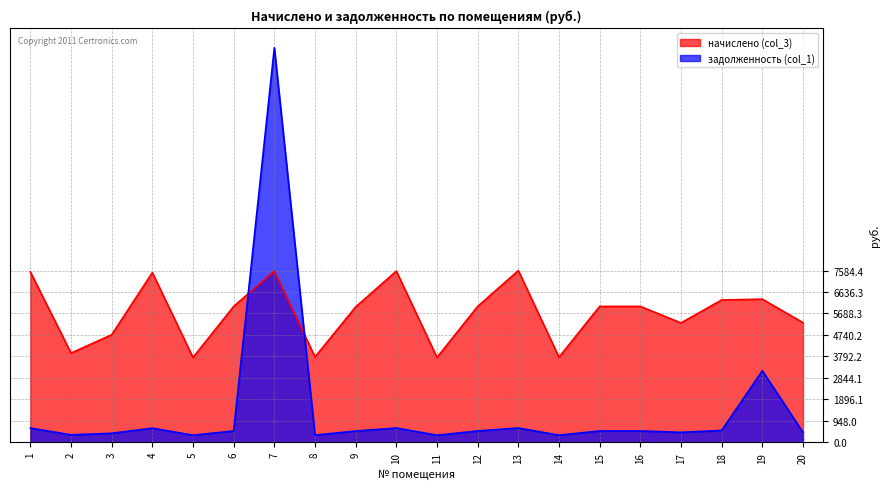

What is the lowest value of the задолженность (col_1) series?

312.2